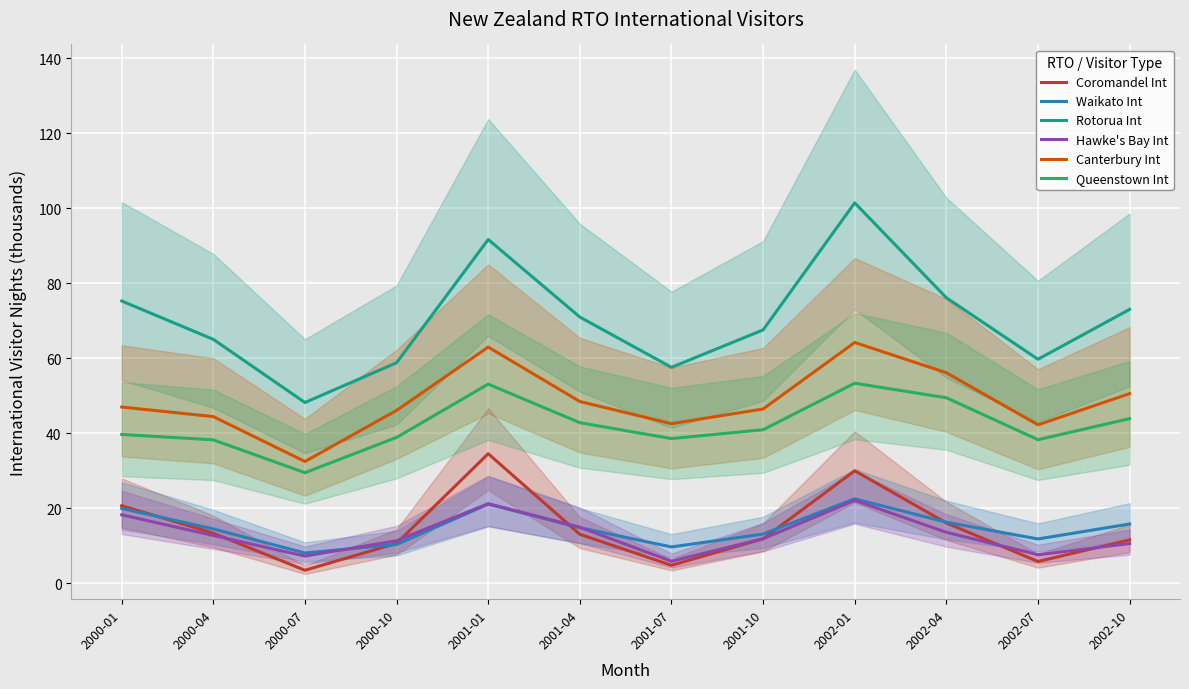

How many lines are shown in the chart?

6